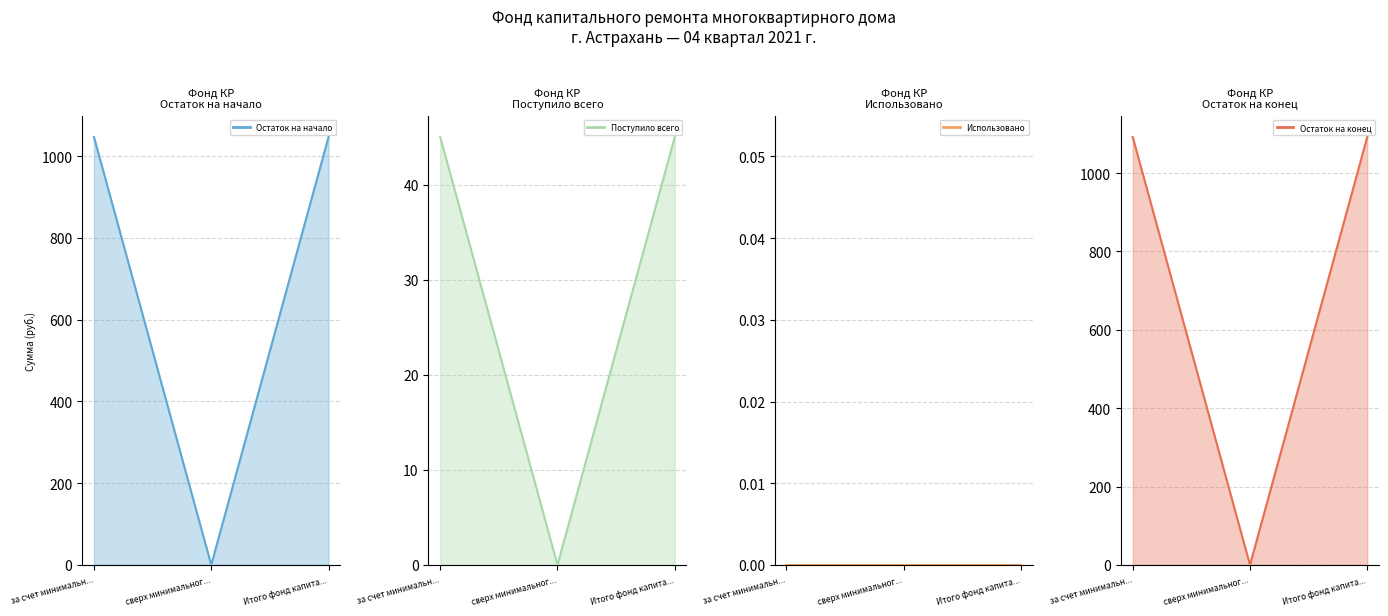

What value does the Поступило всего series have at Итого фонд капитального ремонта?

45.0